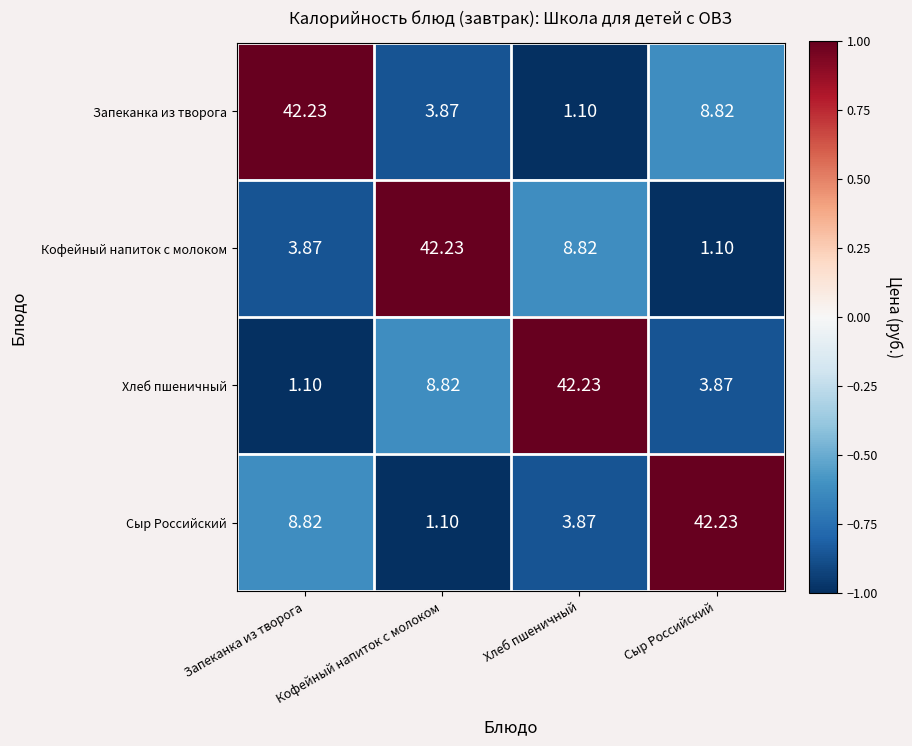

Is the value of Запеканка из творога at Хлеб пшеничный greater than the value of Хлеб пшеничный at Хлеб пшеничный?

No